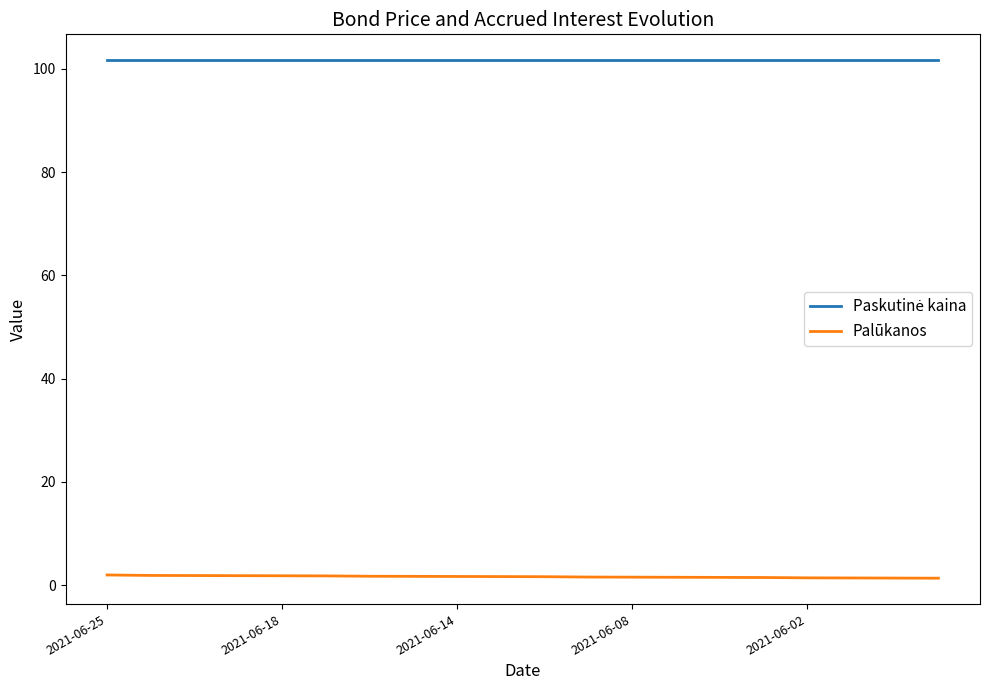

How many series are shown in this chart?

2